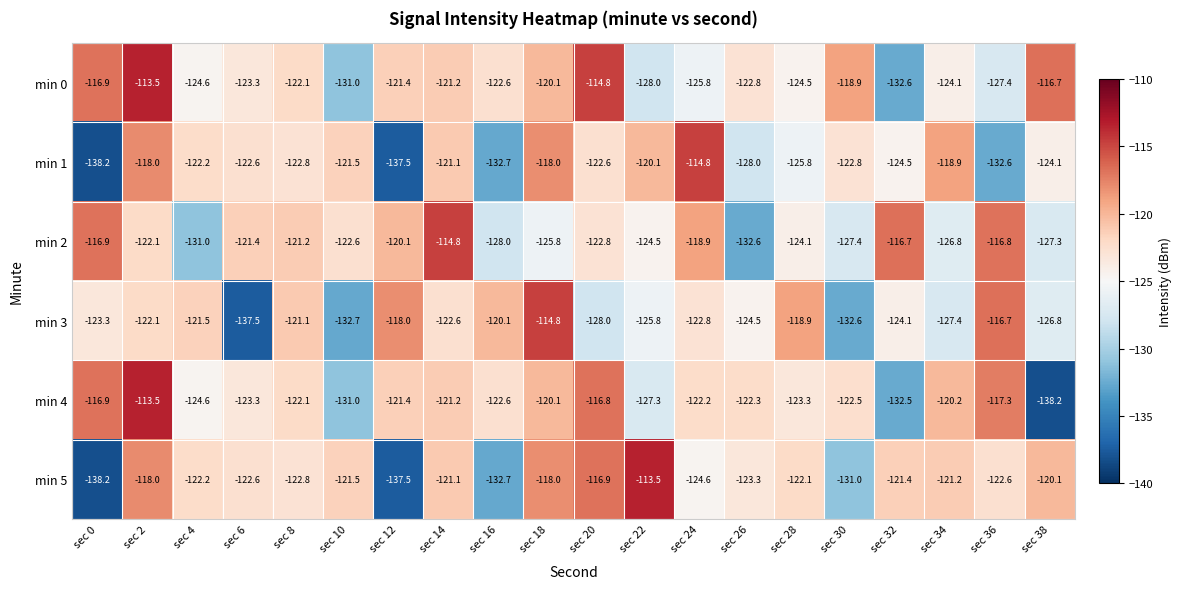

Rank the series at sec 38 from lowest to highest value.

min 4, min 2, min 3, min 1, min 5, min 0